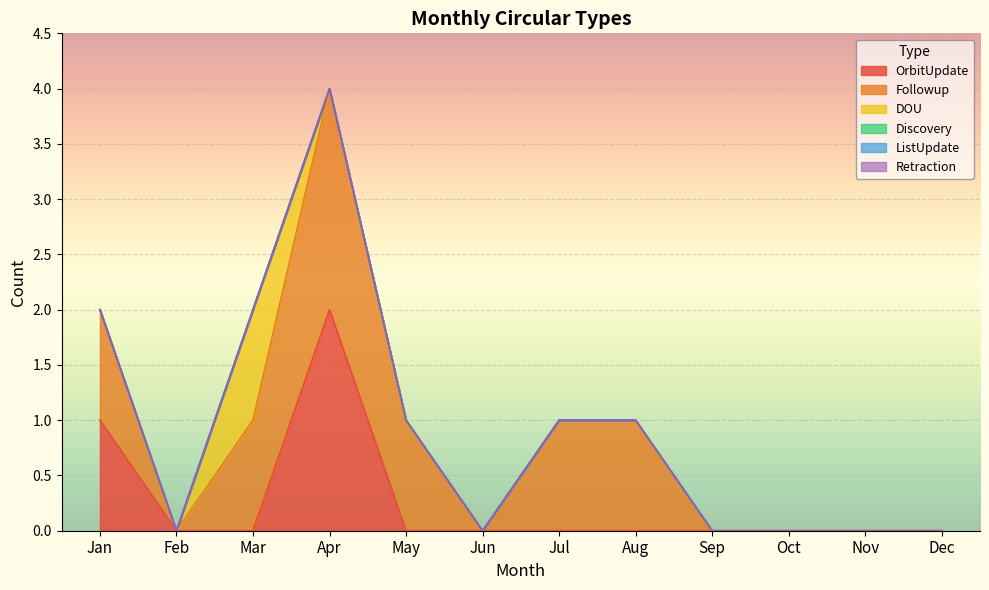

True or false: Followup and OrbitUpdate cross at least once.

False